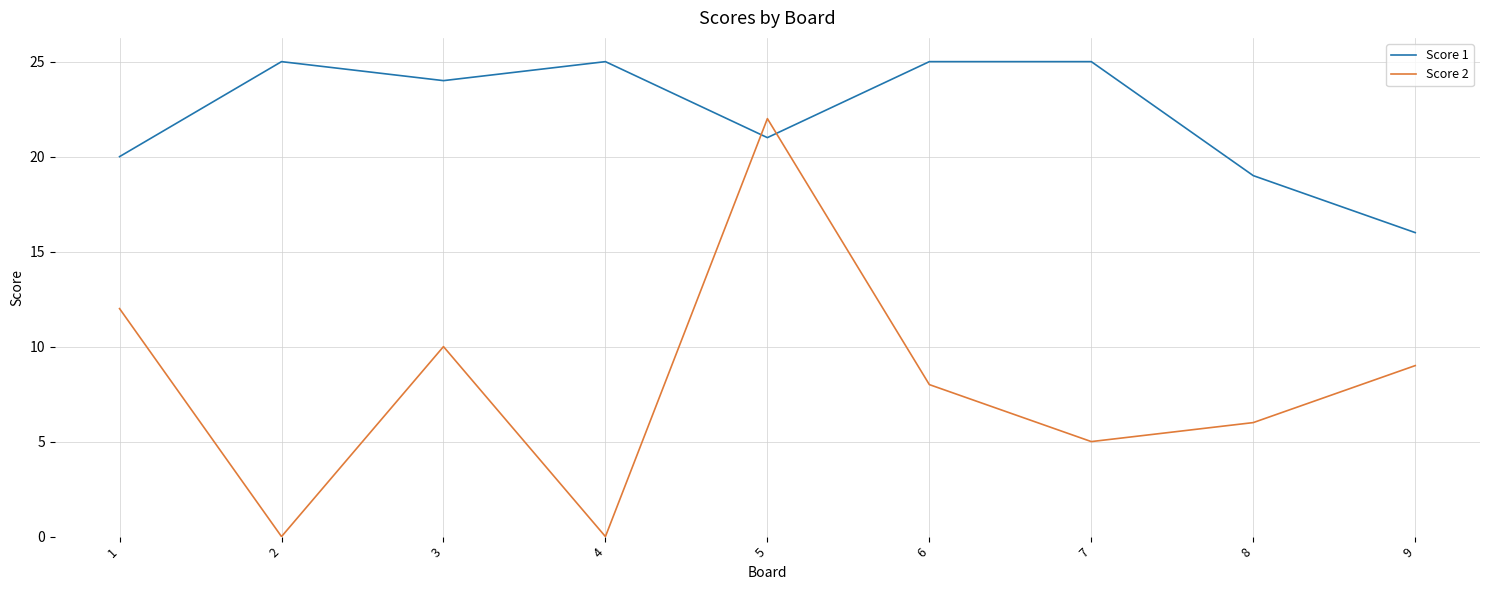

Is it true that Score 2 equals 0 at 2?

True